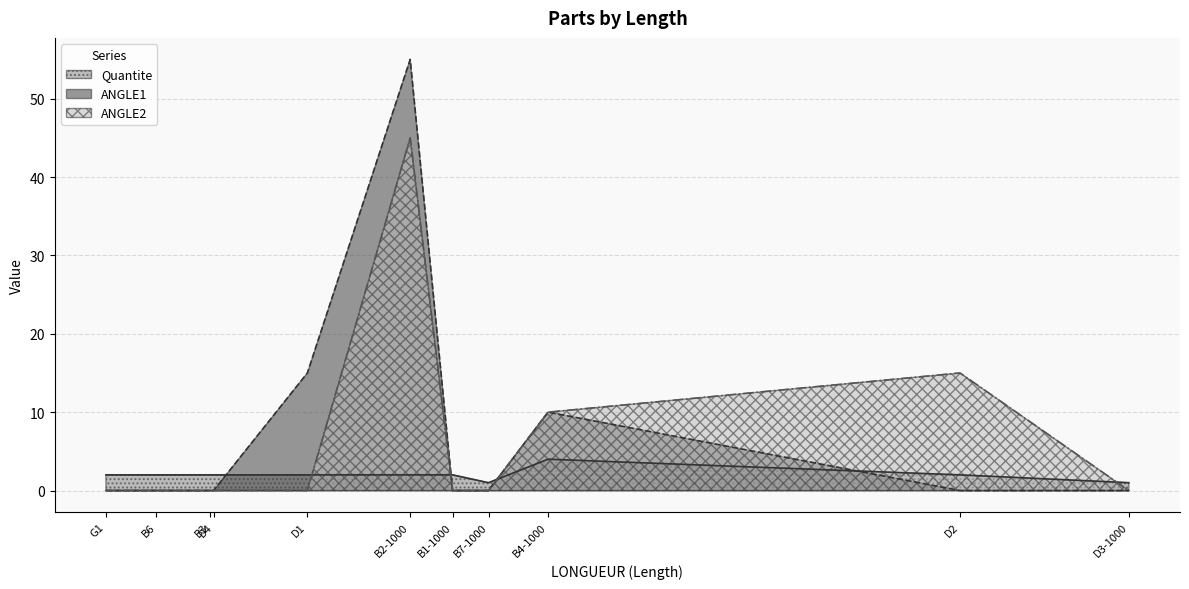

Which series has the widest spread of values?

ANGLE1